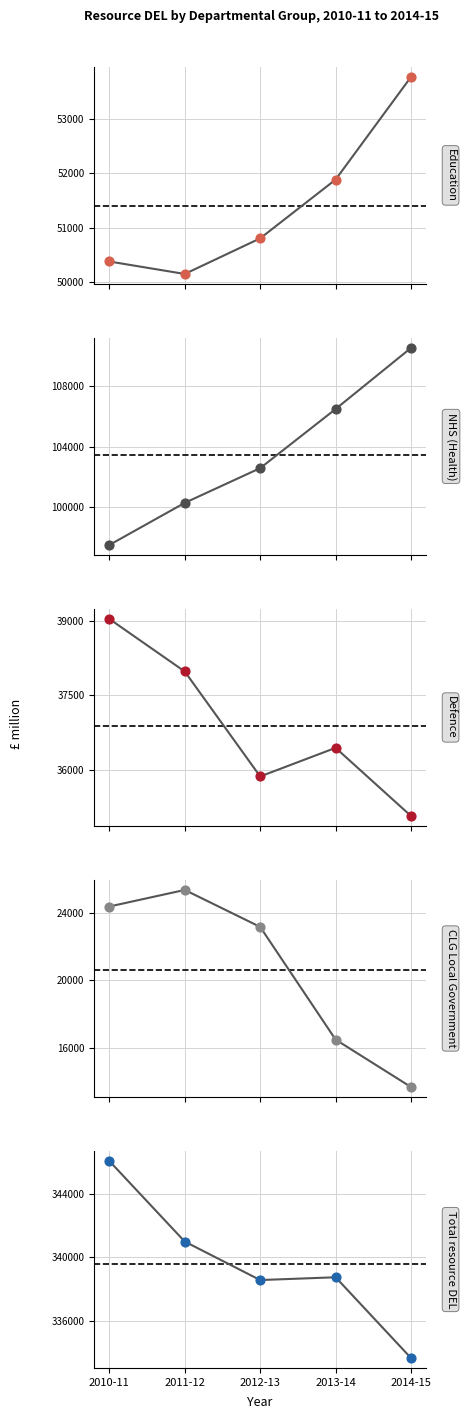

Which series has the widest spread of Y values?

NHS (Health)